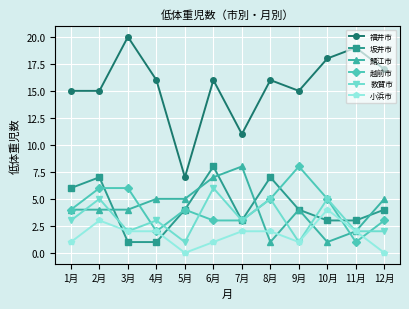

Read the 小浜市 value at 9月.

1